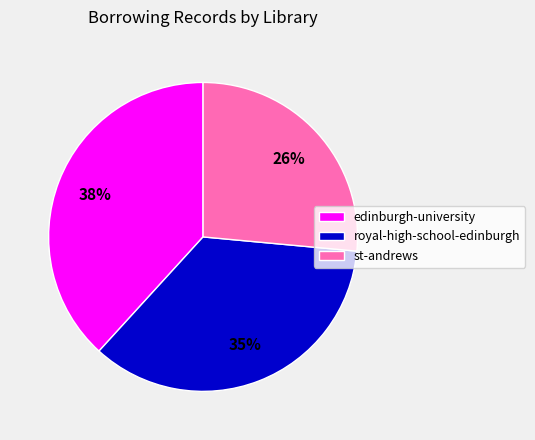

Approximately how many times larger is the value at royal-high-school-edinburgh compared to st-andrews?

1.3